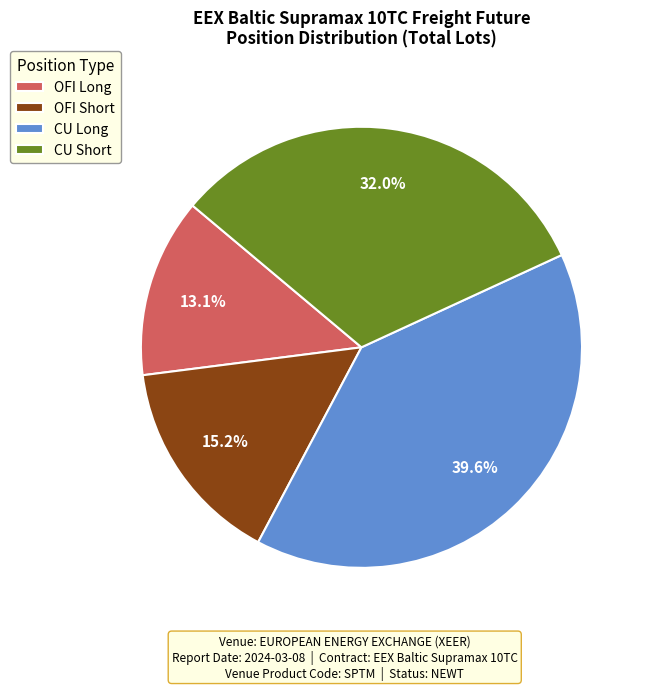

Rank the categories by value from highest to lowest.

CU Long, CU Short, OFI Short, OFI Long